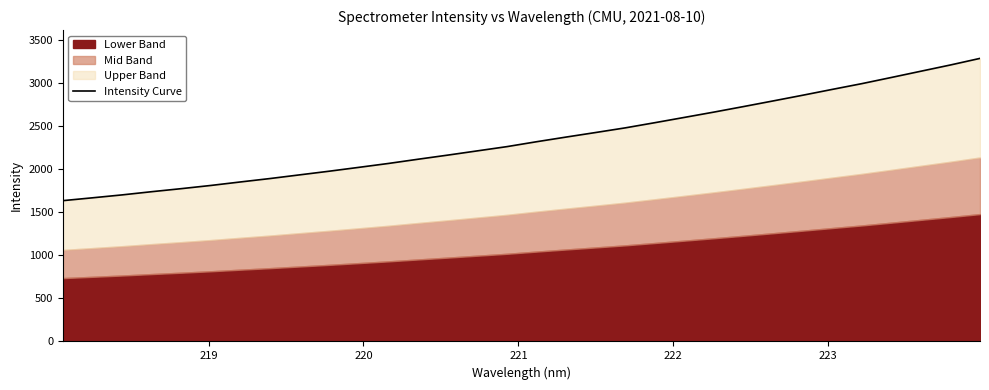

Count the number of categories in the chart.

32